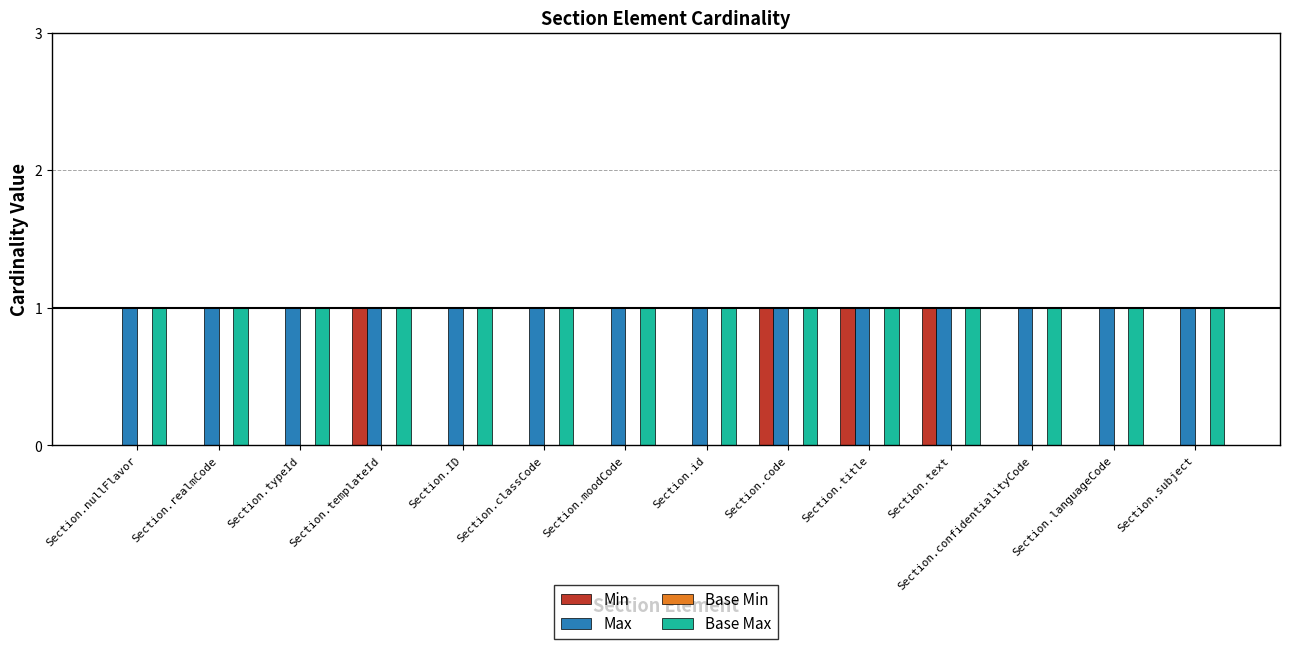

Is the value of Min at Section.classCode greater than the value of Base Max at Section.id?

No